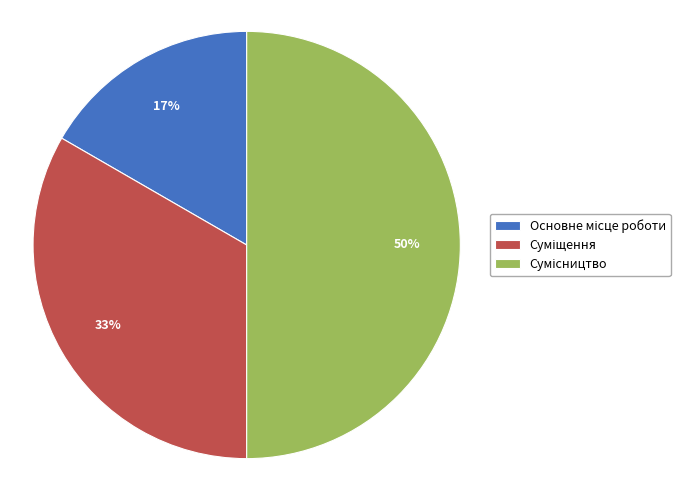

To the nearest percent, what is the average slice percentage?

33%